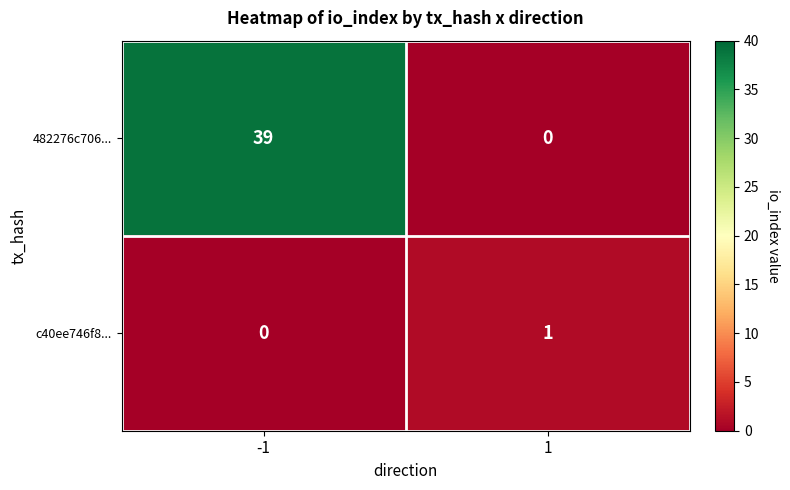

Reading left to right, what are all the values shown in this chart?

482276c706...: -1=39	1=0
c40ee746f8...: -1=0	1=1